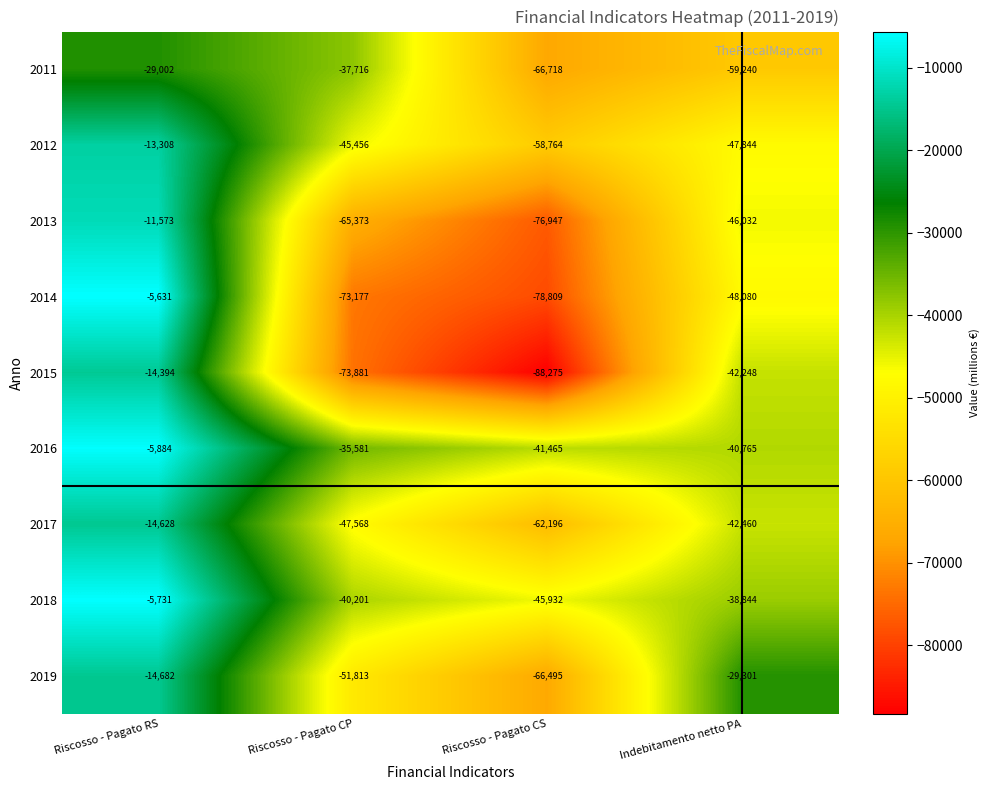

Count the 2013 values in the range -65373 to -11573.

3